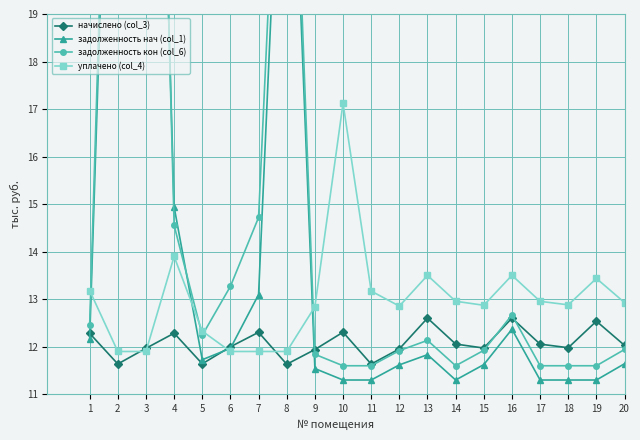

How many data points in начислено (col_3) are above 12?

10